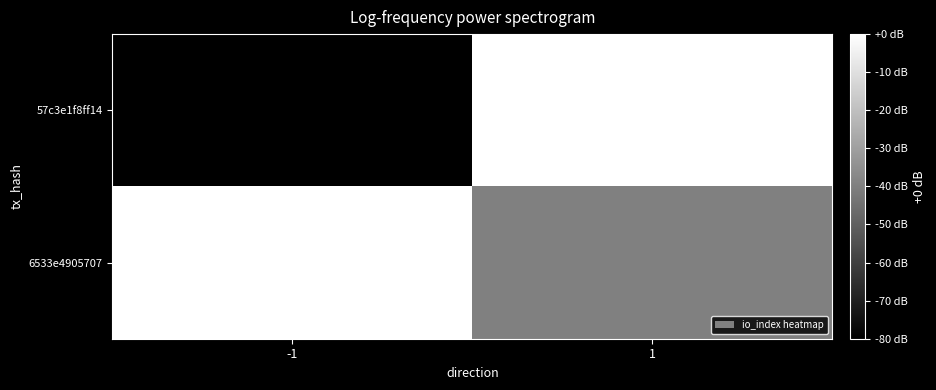

Which has a higher value, -1 or 1?

1